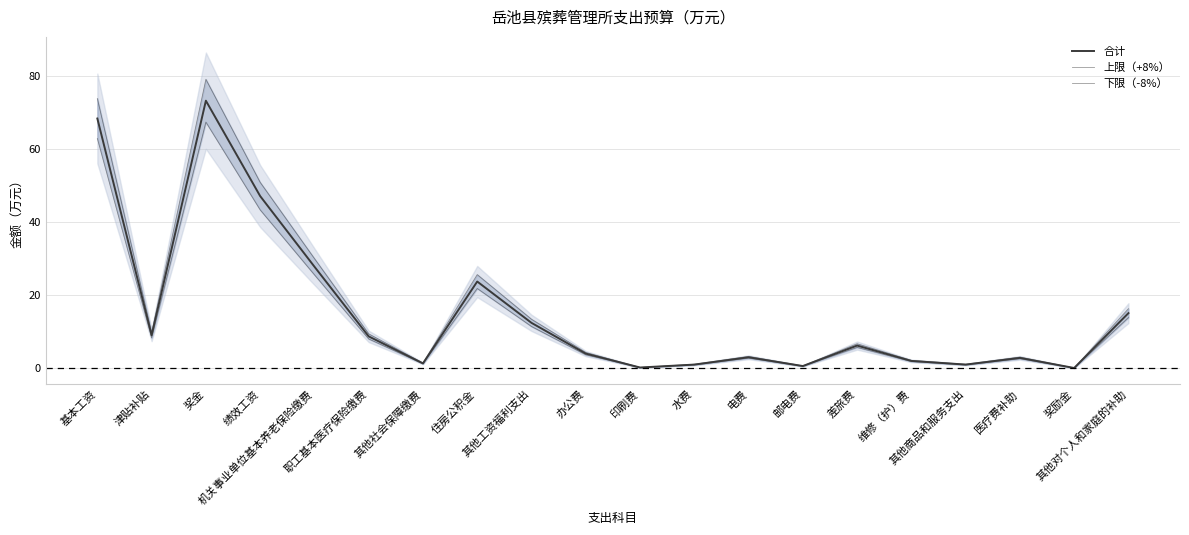

Is the value of 合计 at 其他社会保障缴费 greater than the value of 上限（+8%） at 邮电费?

Yes